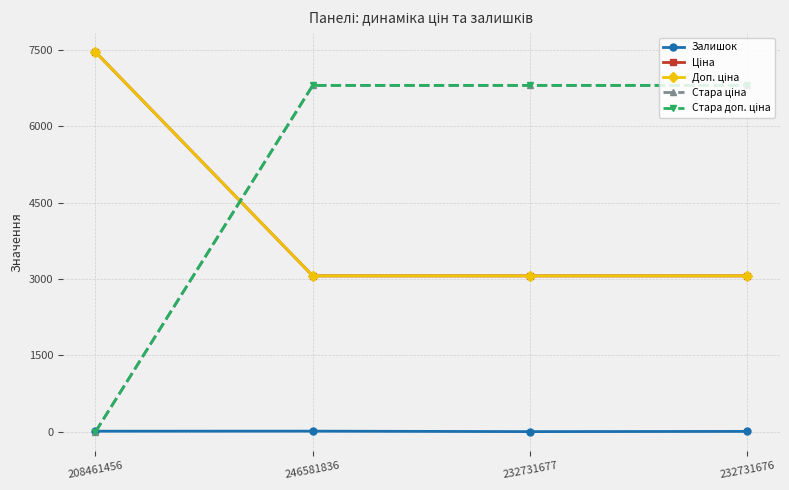

At which category is the sum across all series the highest?

246581836